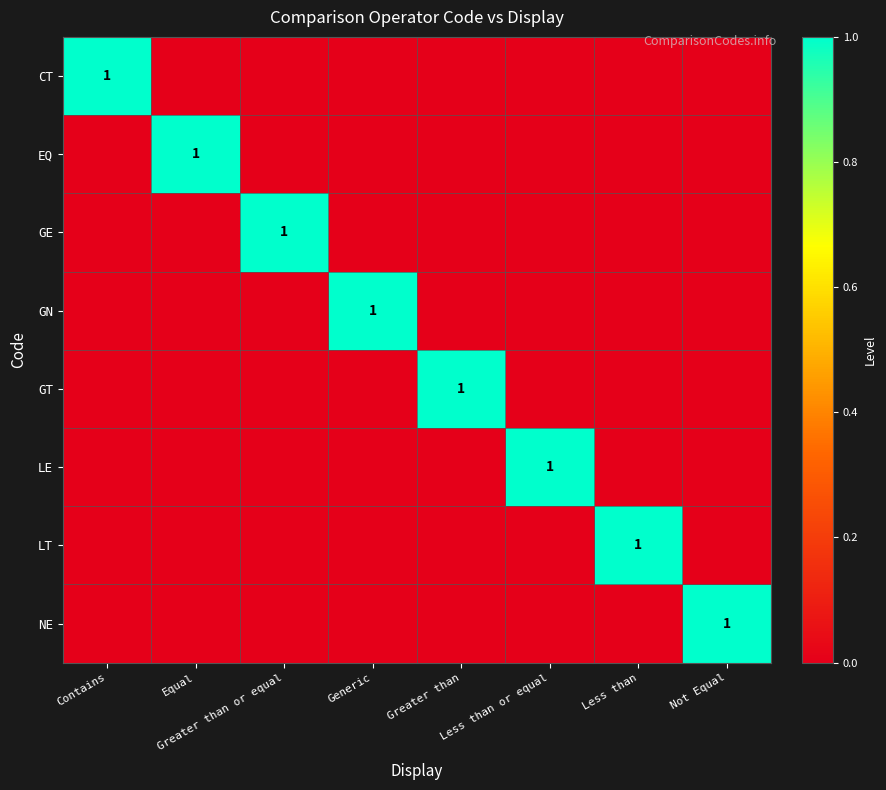

The CT series shows 1 at Contains. True or false?

True